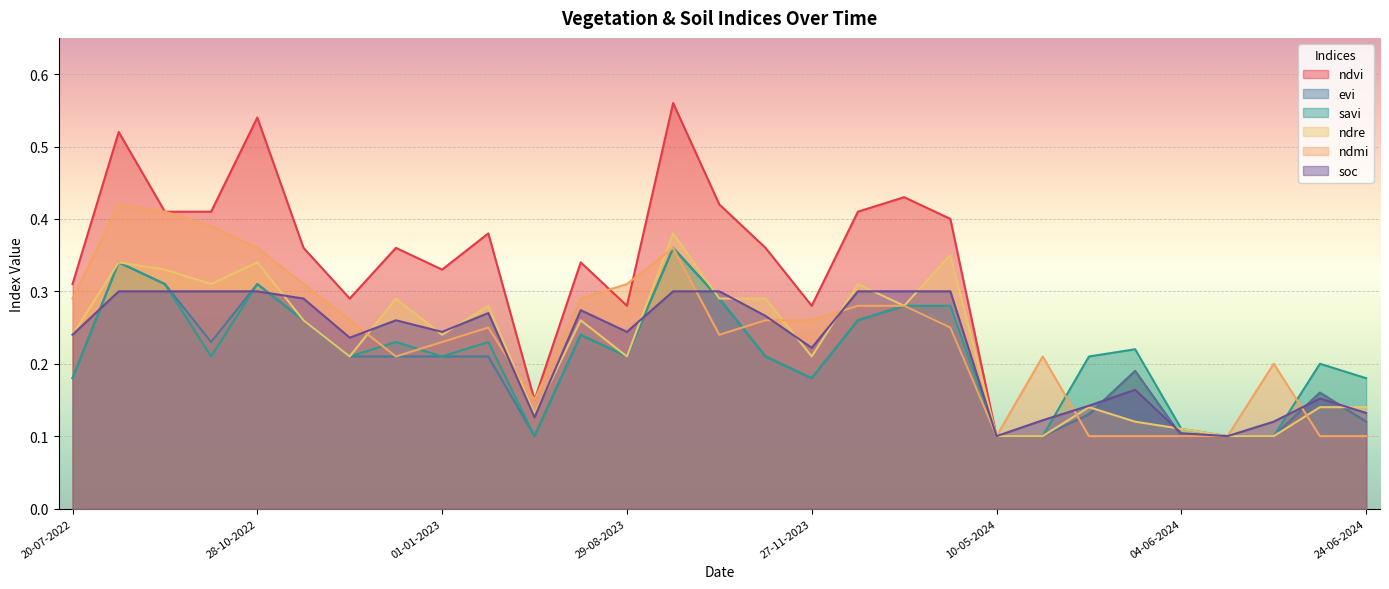

The soc series shows 0.3 at 13-10-2023. True or false?

True